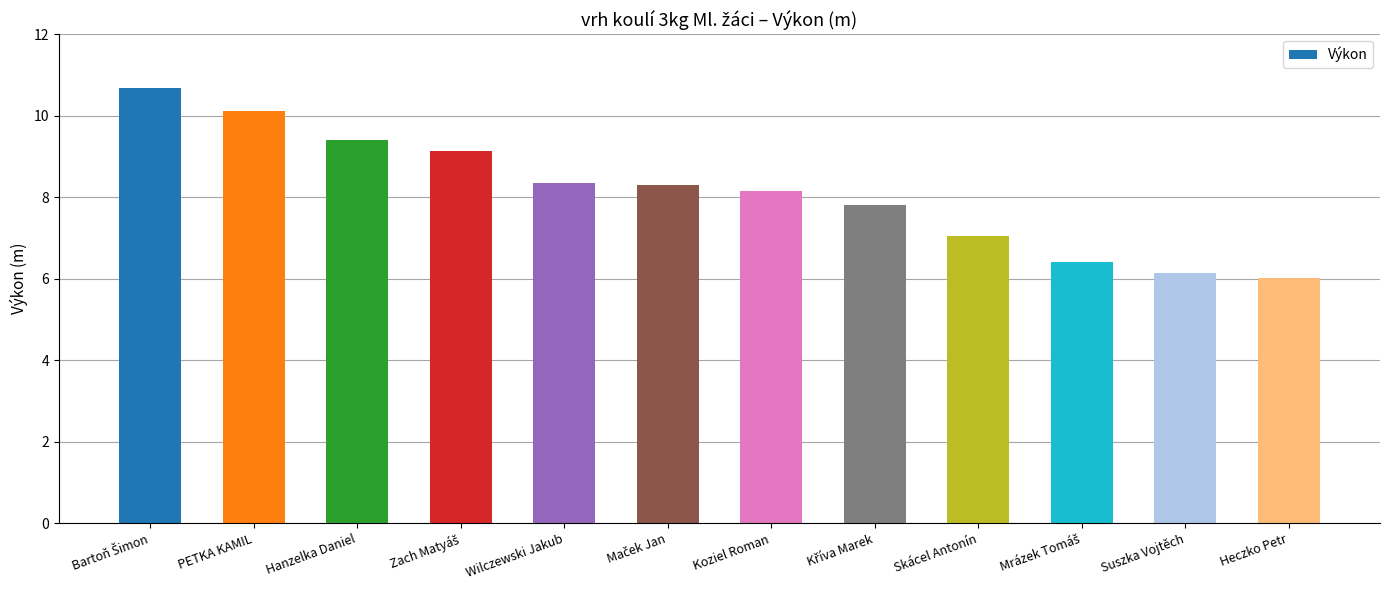

How many distinct data groups are displayed?

1